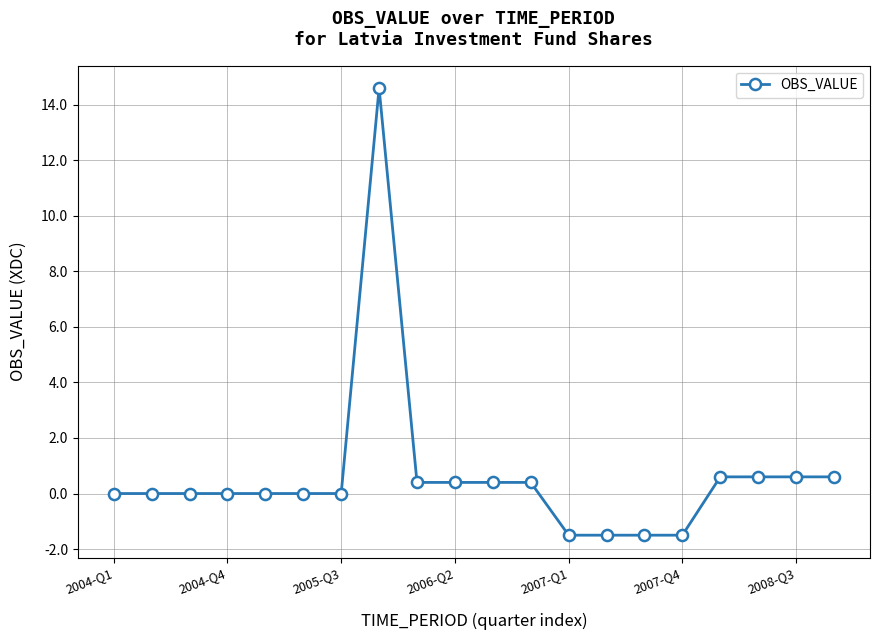

What is the greatest value displayed?

14.6